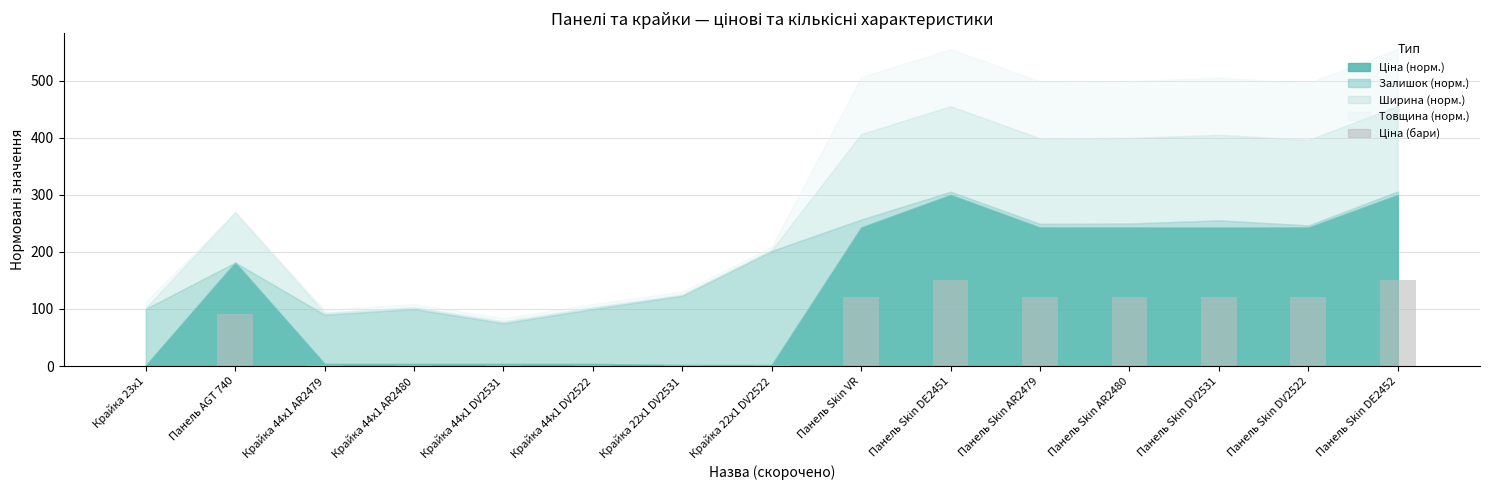

Between Крайка 44x1 DV2522 and Панель Skin DV2531, which is larger?

Панель Skin DV2531